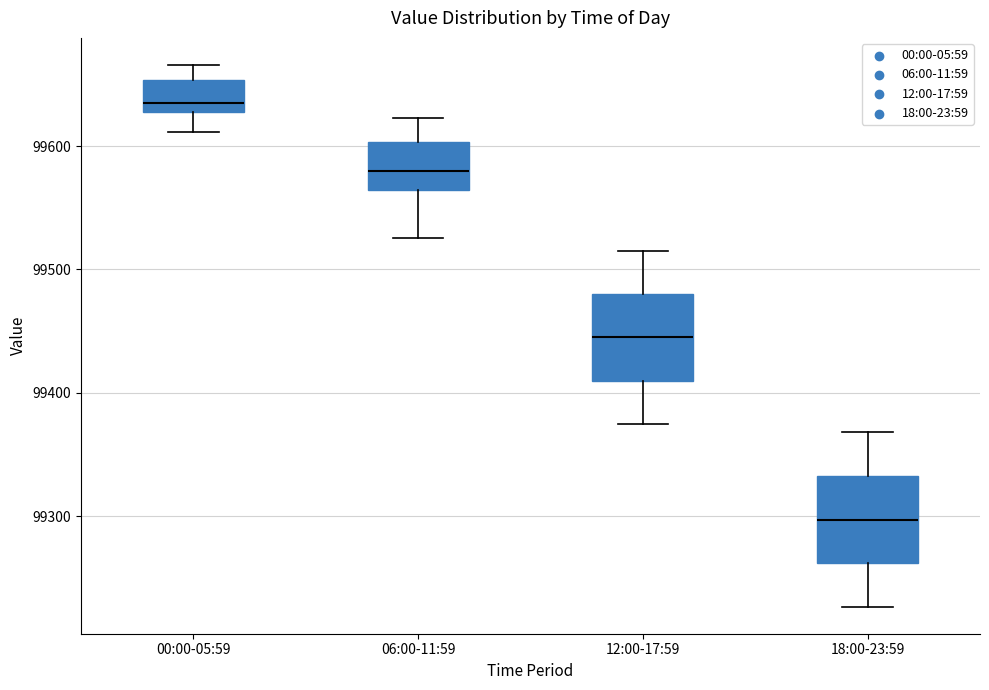

Which box's median line is the lowest?

18:00-23:59